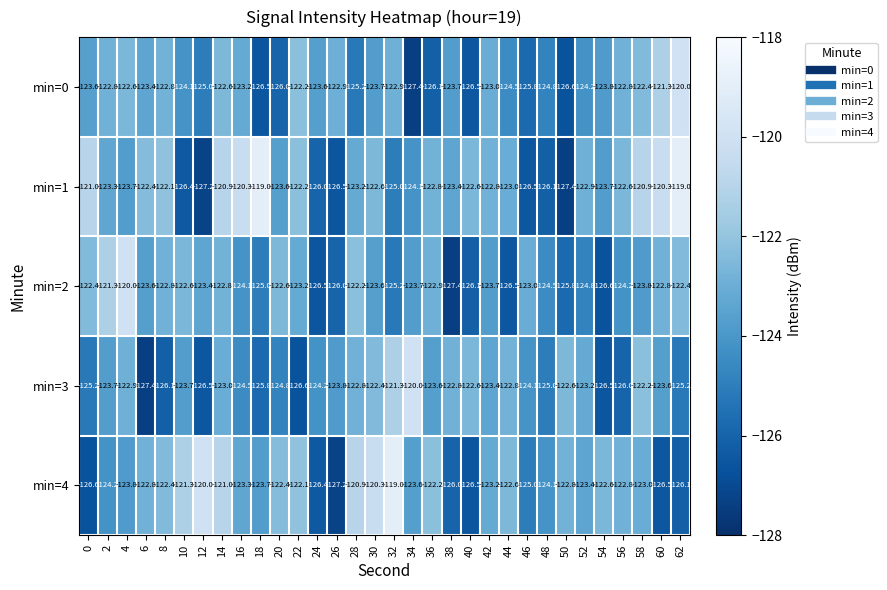

What is the approximate value of min=1 at 56?

-122.6